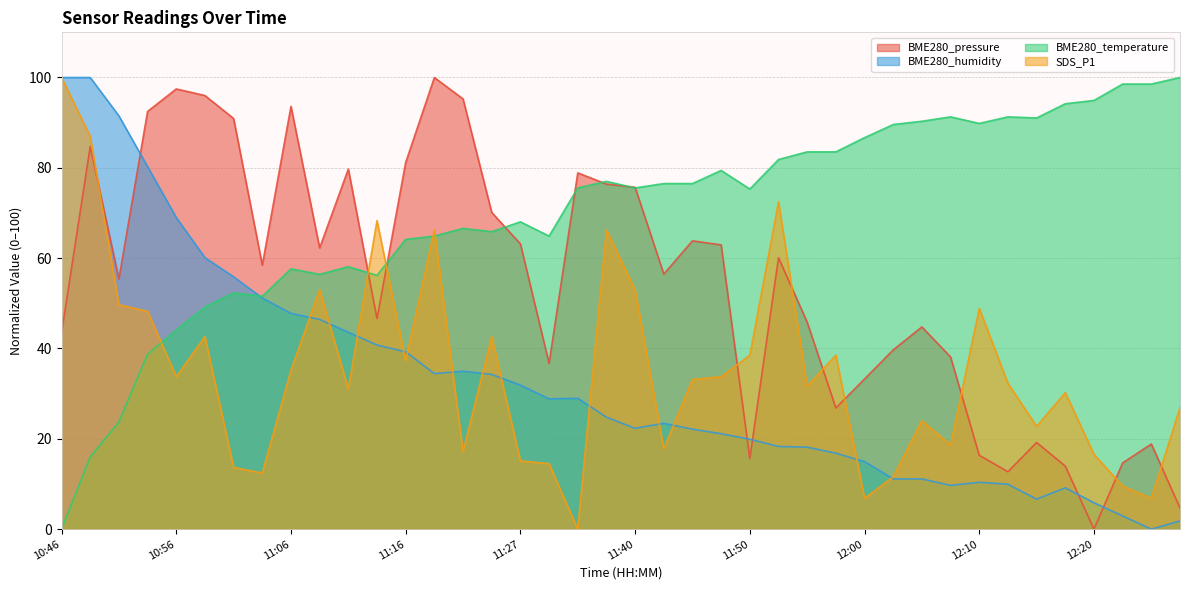

Which series has the widest spread of values?

BME280_pressure